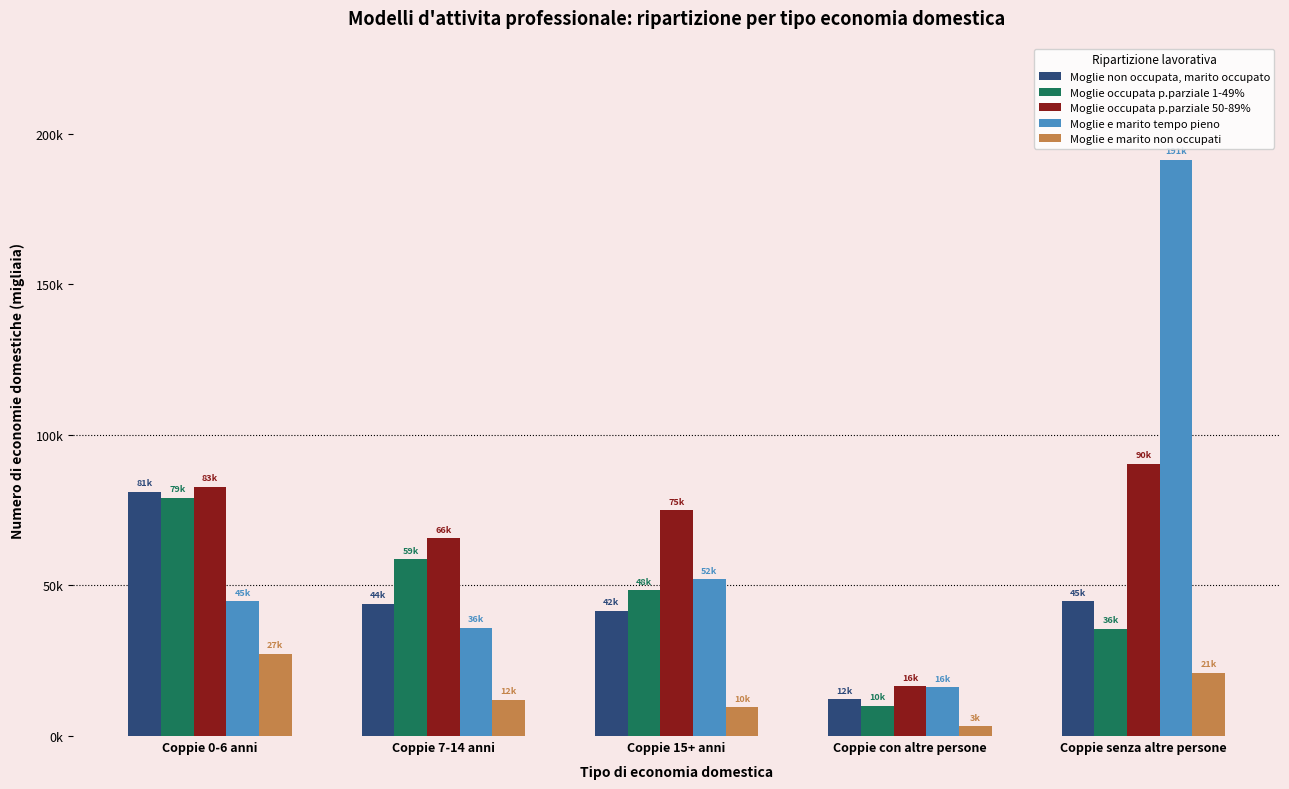

Are the bars grouped side by side (vs. stacked)?

Yes